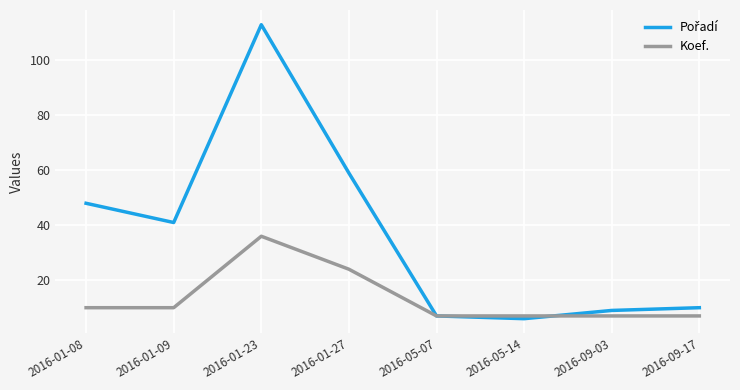

What is the greatest value displayed?

113